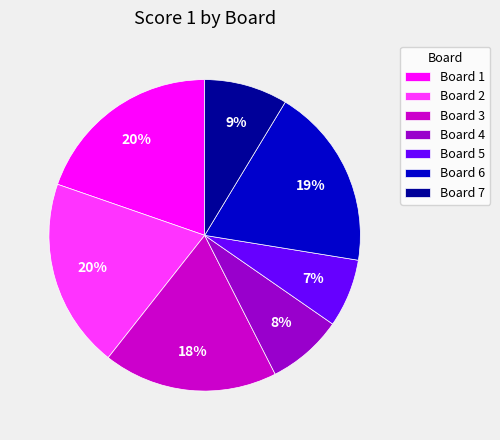

Count the number of slices in the pie.

7